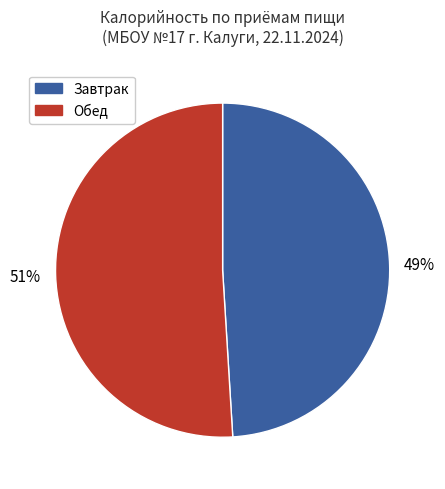

Is there a majority slice in this chart?

Yes